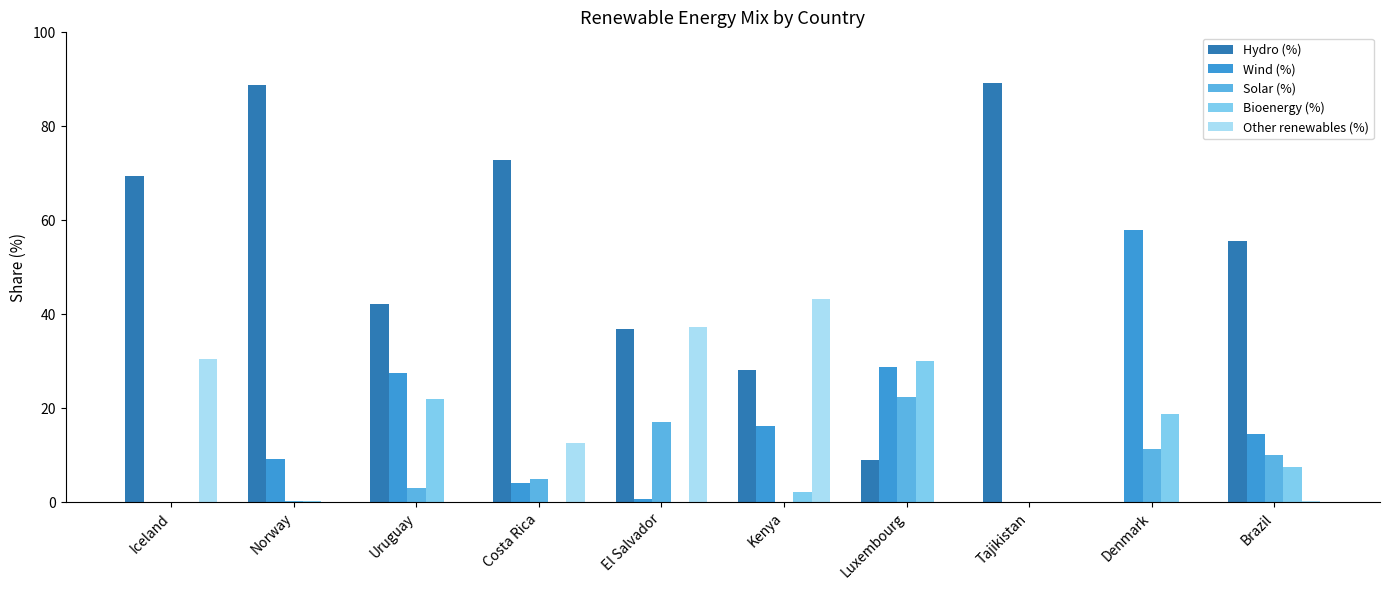

What is the total value across all series at Luxembourg?

90.3